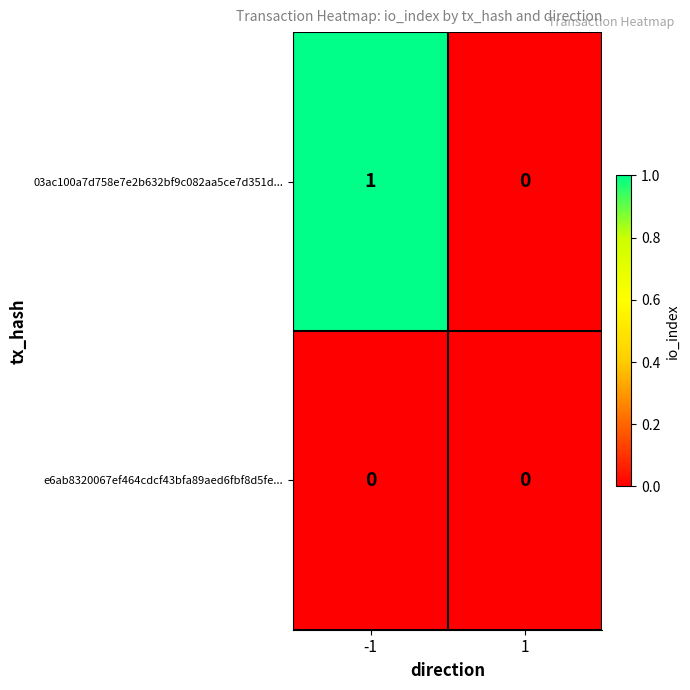

The e6ab8320067ef464cdcf43bfa89aed6fbf8d5fe... series shows 0 at 1. True or false?

True